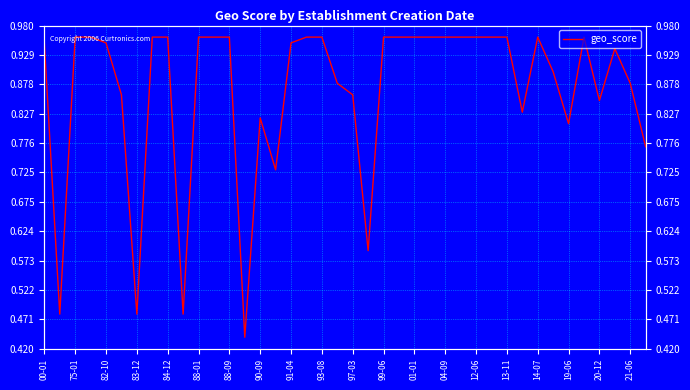

Is this an area chart (filled region under the line)?

No